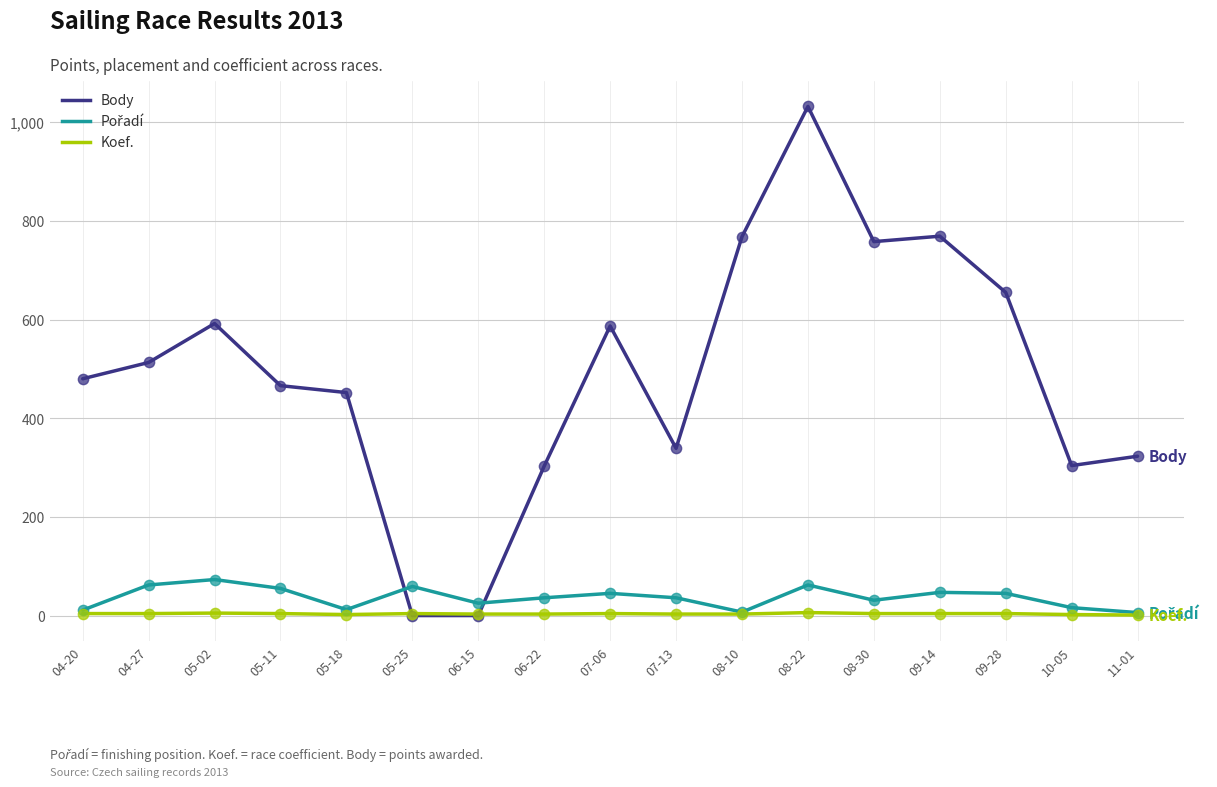

Which series has the largest total across all categories?

Body